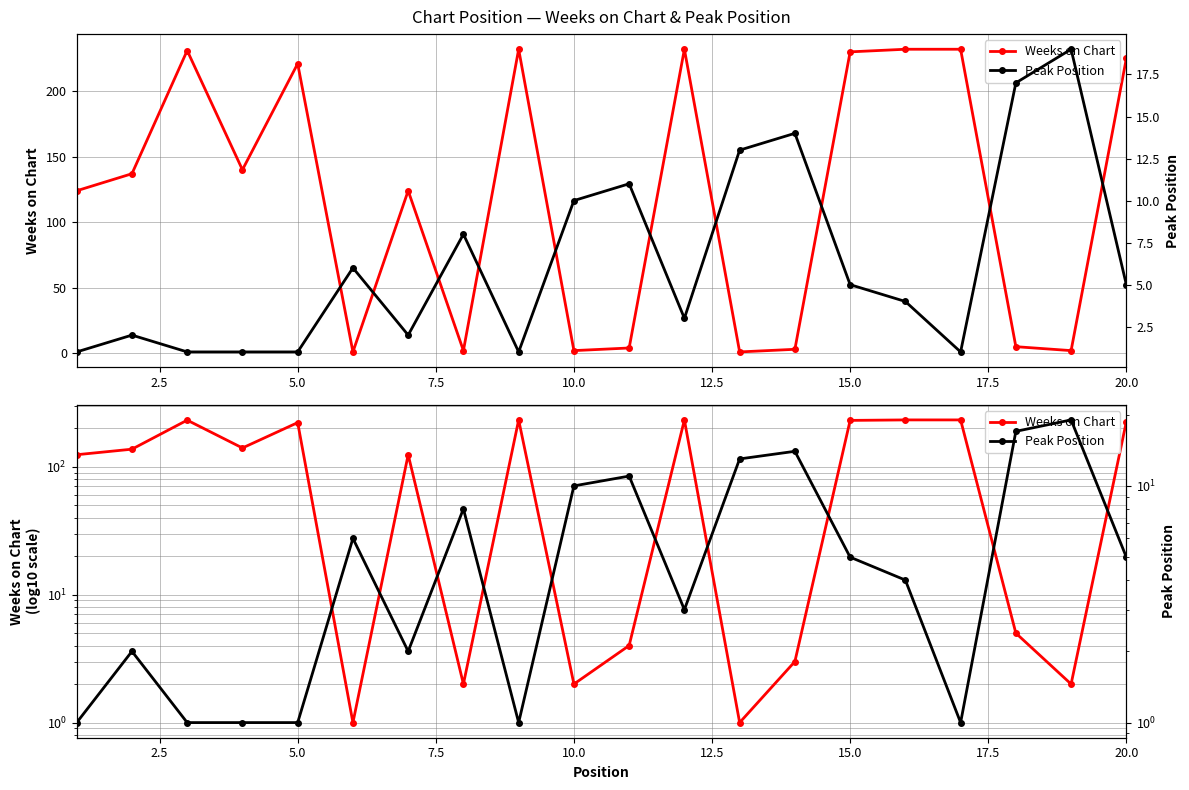

Reading left to right, extract all data points from this chart.

Weeks on Chart: 124	137	231	140	221	1	124	2	232	2	4	232	1	3	230	232	232	5	2	225
Peak Position: 1	2	1	1	1	6	2	8	1	10	11	3	13	14	5	4	1	17	19	5